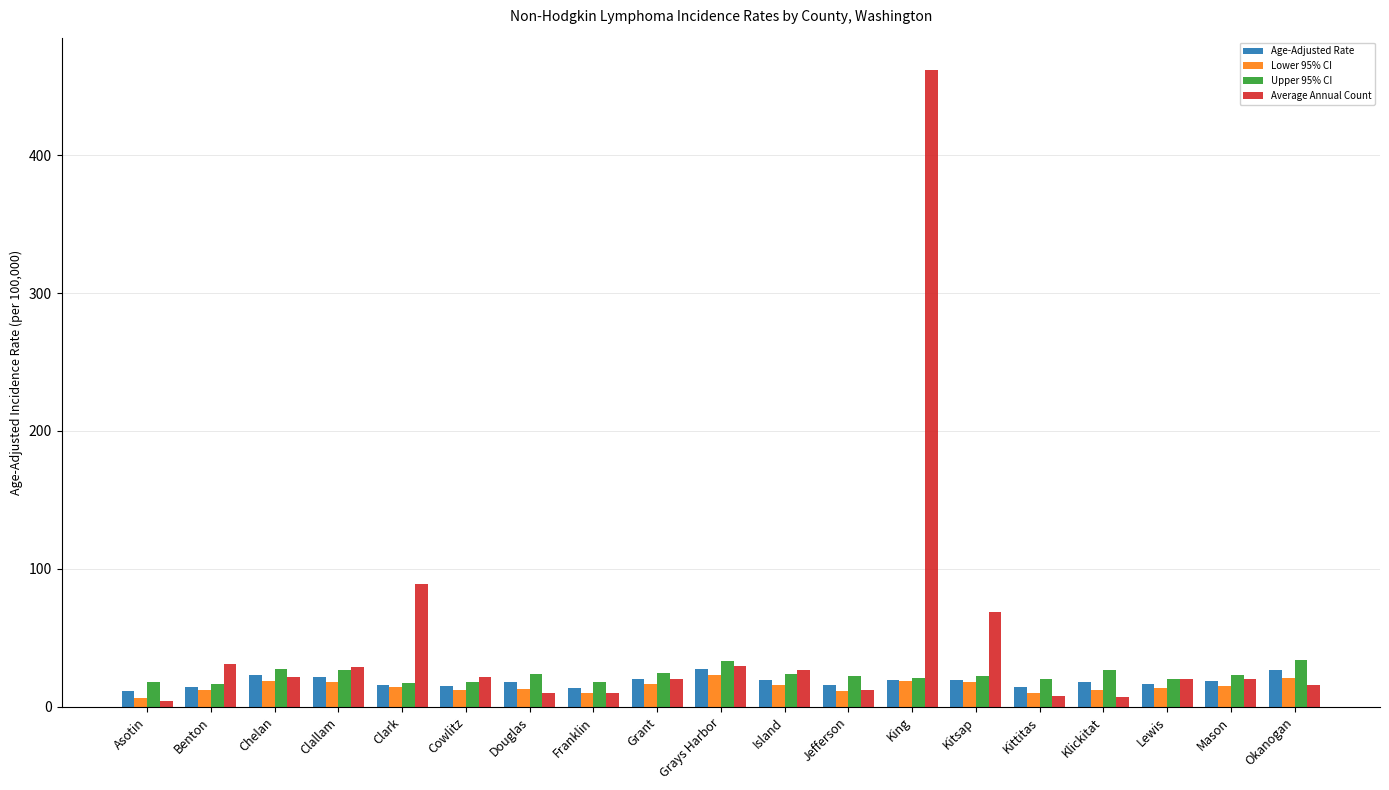

What is the minimum value for Age-Adjusted Rate?

11.2